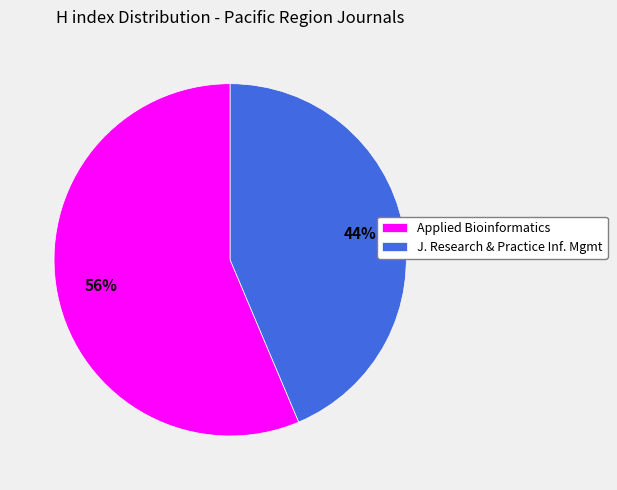

To the nearest percent, what is the average slice percentage?

50%